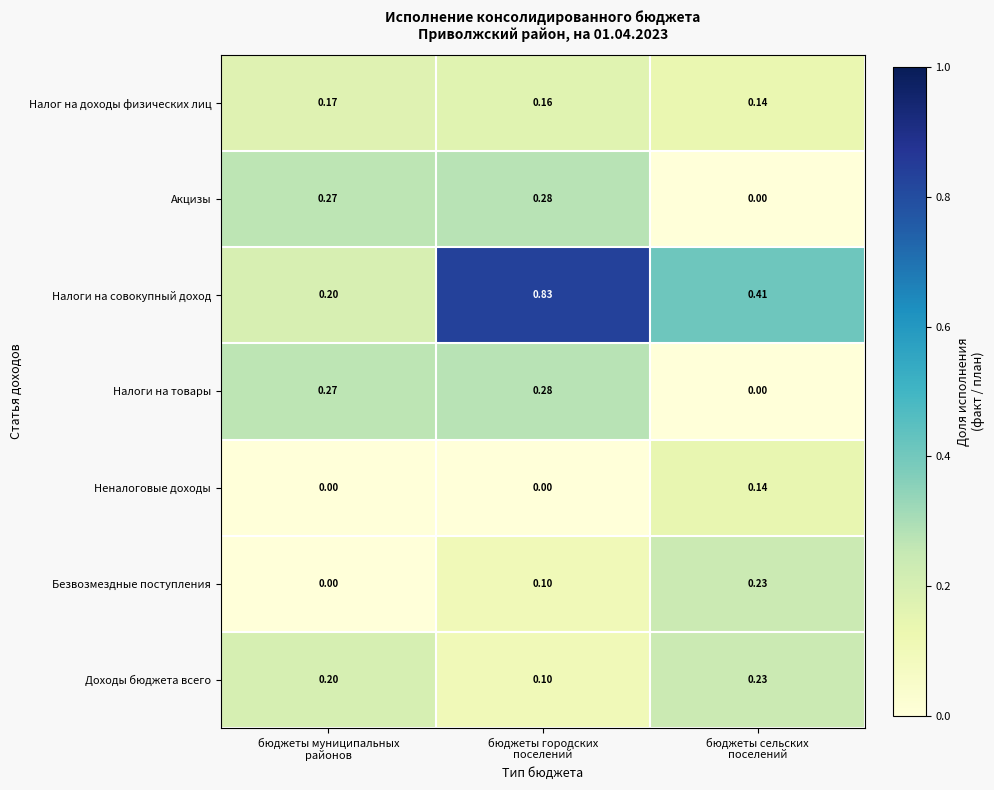

Which series has the largest range (max minus min)?

Налоги на совокупный доход